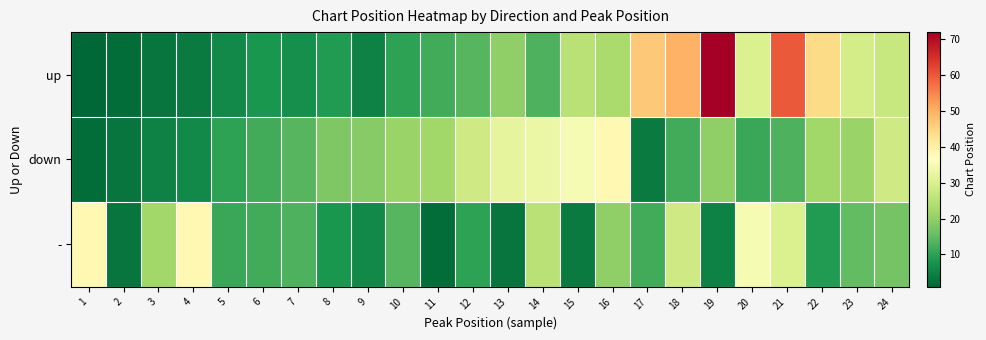

Count the number of data series in this chart.

3